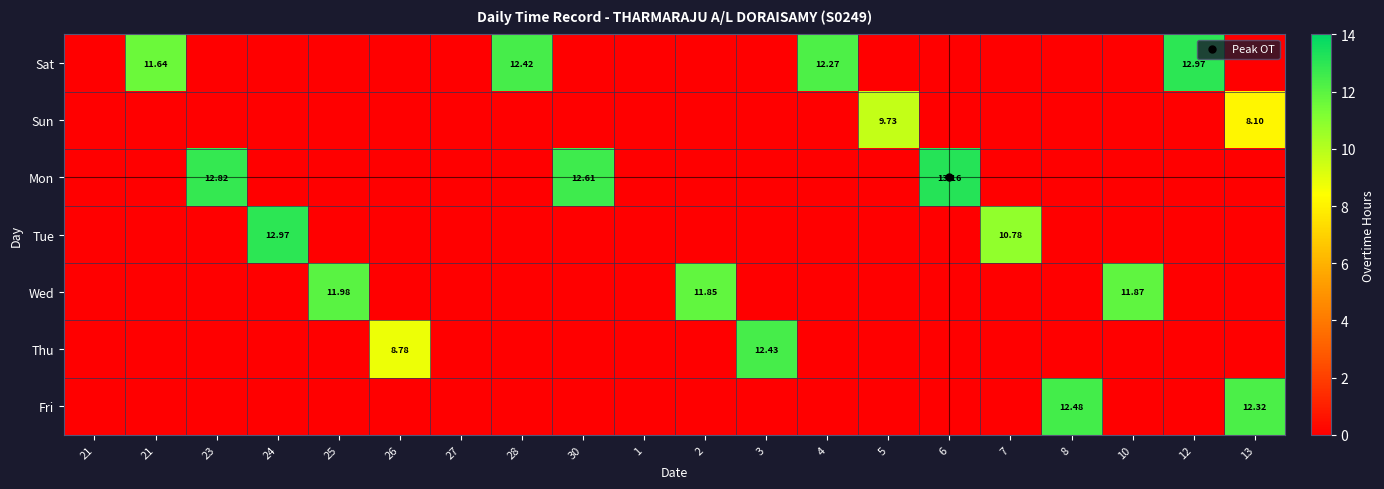

What is the highest value of the Sun series?

9.7